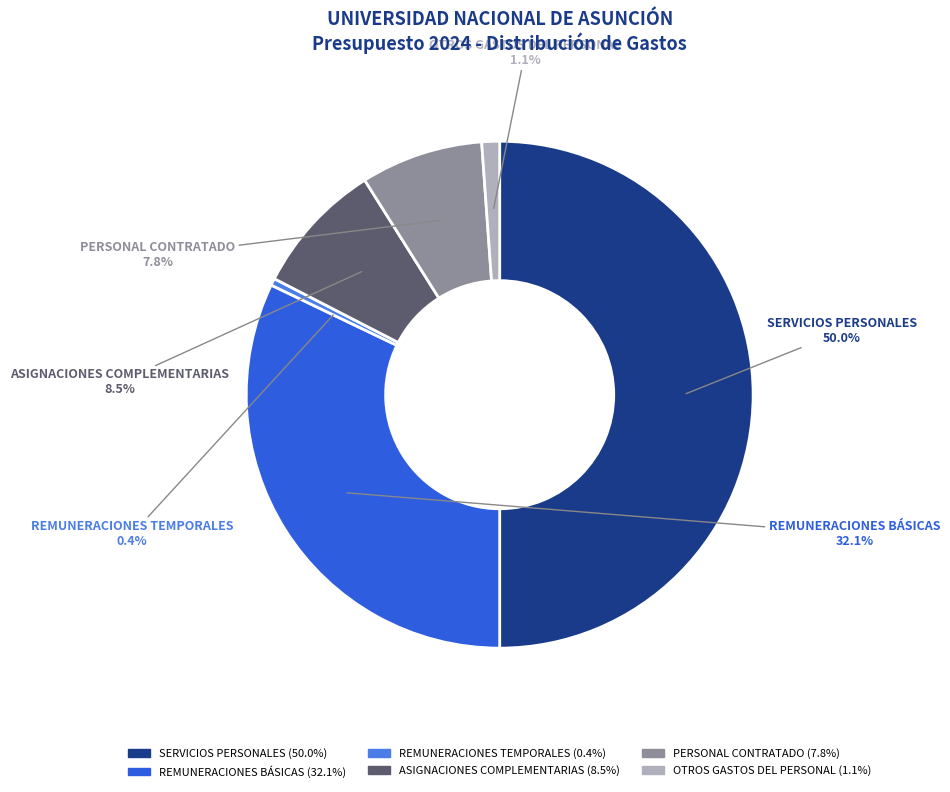

To the nearest percent, what is the difference between the REMUNERACIONES BÁSICAS and ASIGNACIONES COMPLEMENTARIAS slice percentages?

24%